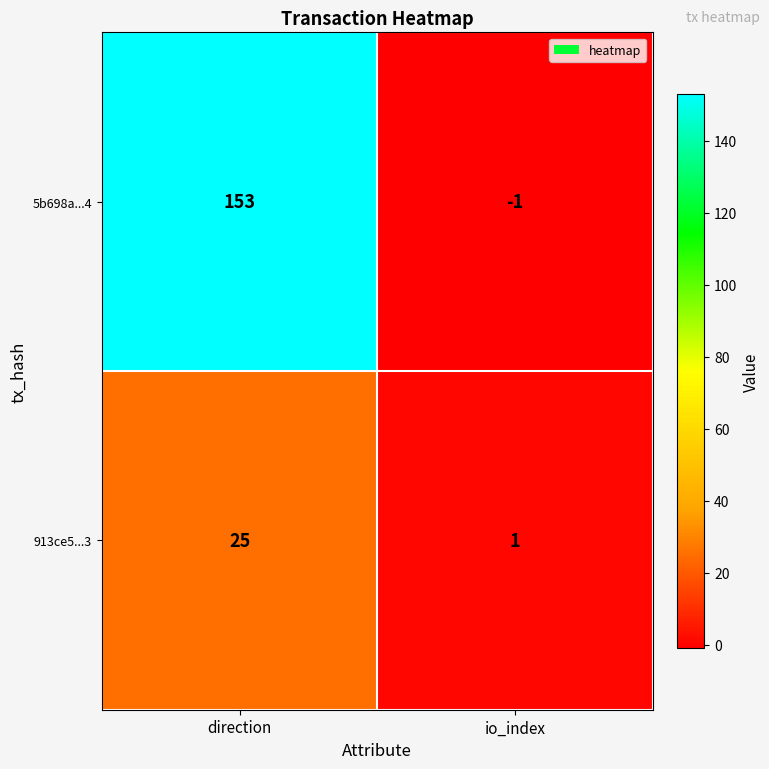

Reading right to left, transcribe all the data shown in this chart.

5b698a...4: -1	153
913ce5...3: 1	25